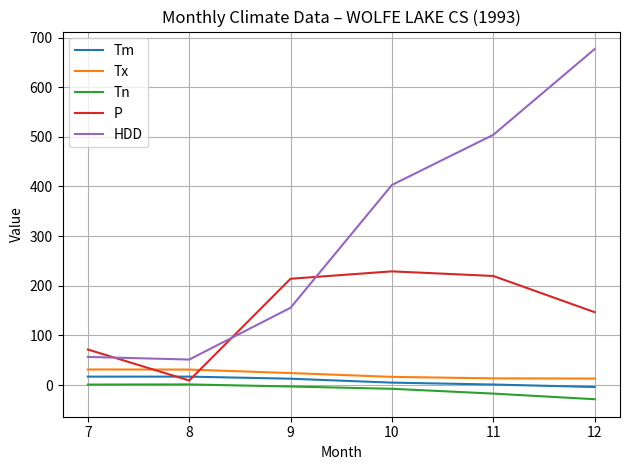

What is the difference between the maximum and second lowest values in the Tx series?

17.9